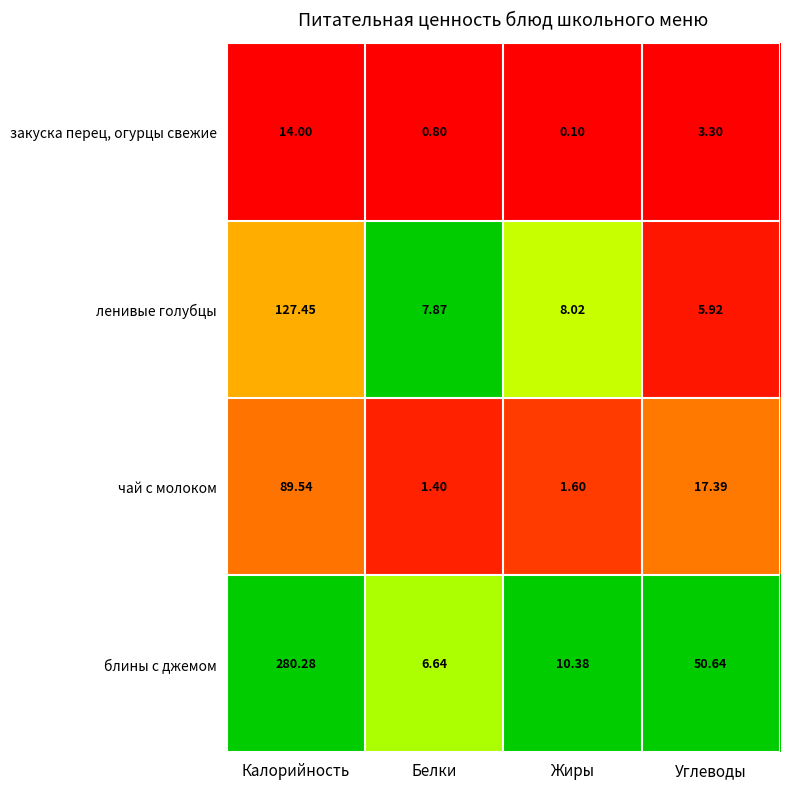

List the series in order of their peak value, lowest first.

закуска перец, огурцы свежие, чай с молоком, ленивые голубцы, блины с джемом